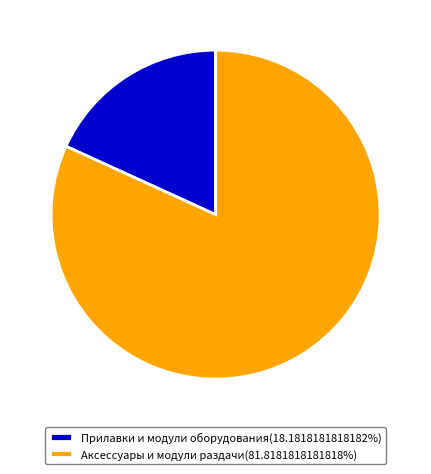

Is the sum of Прилавки и модули оборудования(18.1818181818182%) and Аксессуары и модули раздачи(81.8181818181818%) greater than half?

Yes